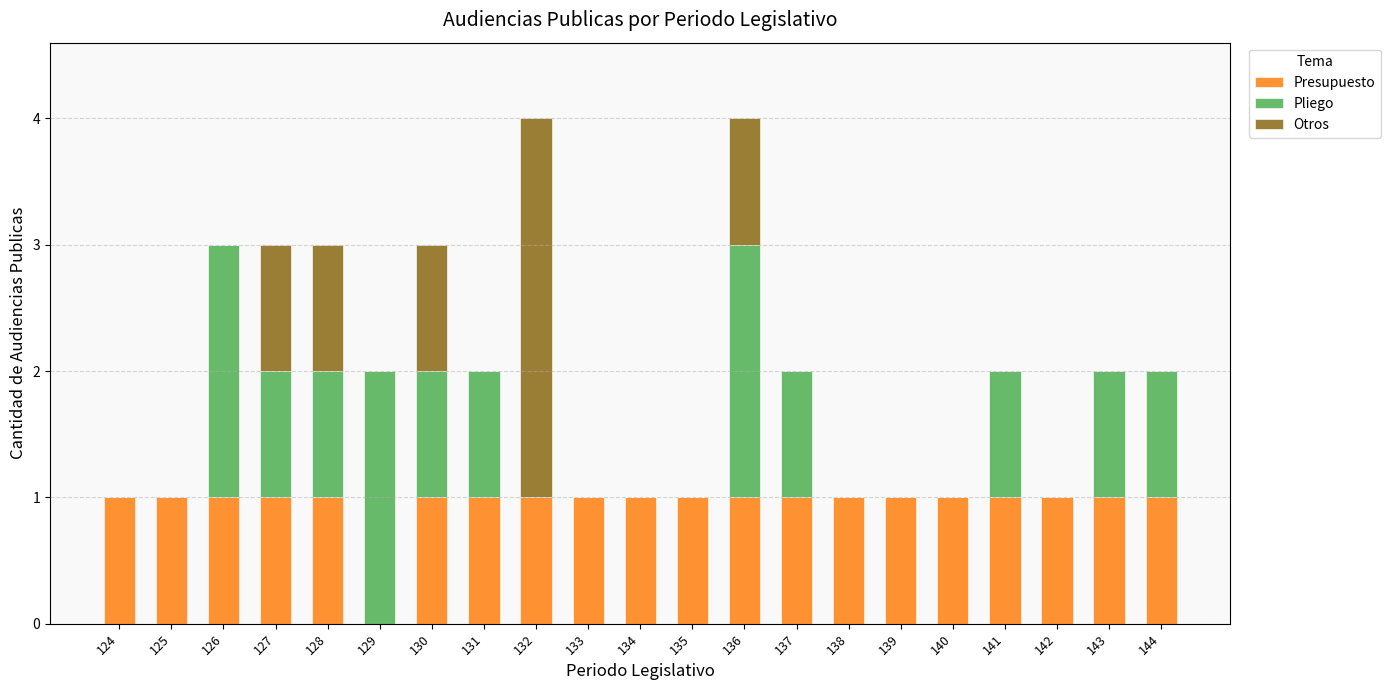

What is the total value across all series at 141?

2